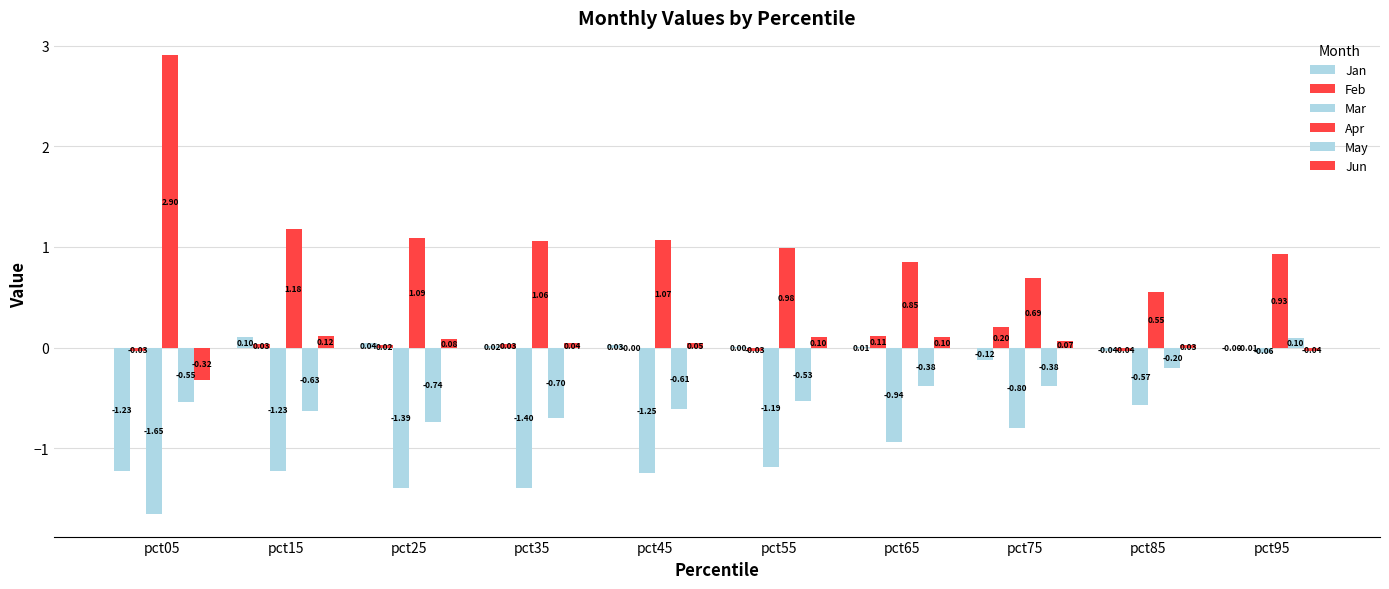

Are the bars grouped side by side (vs. stacked)?

Yes